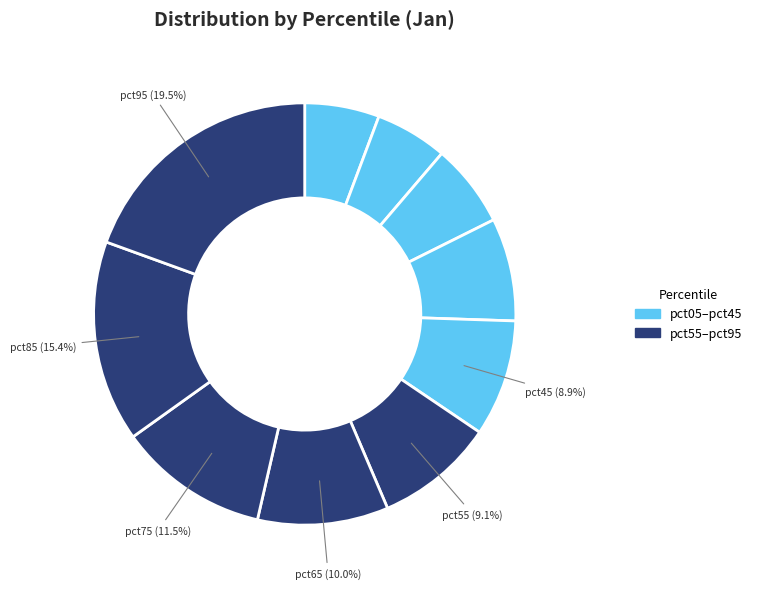

Count the number of slices in the pie.

10